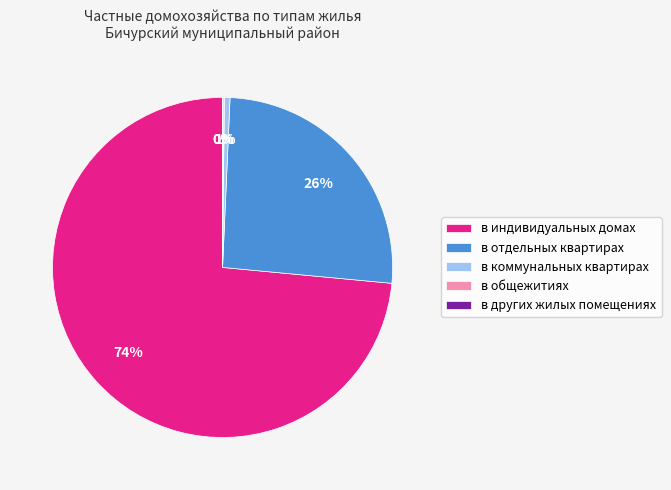

To the nearest percent, what is the difference between the largest and smallest slice percentages?

73%